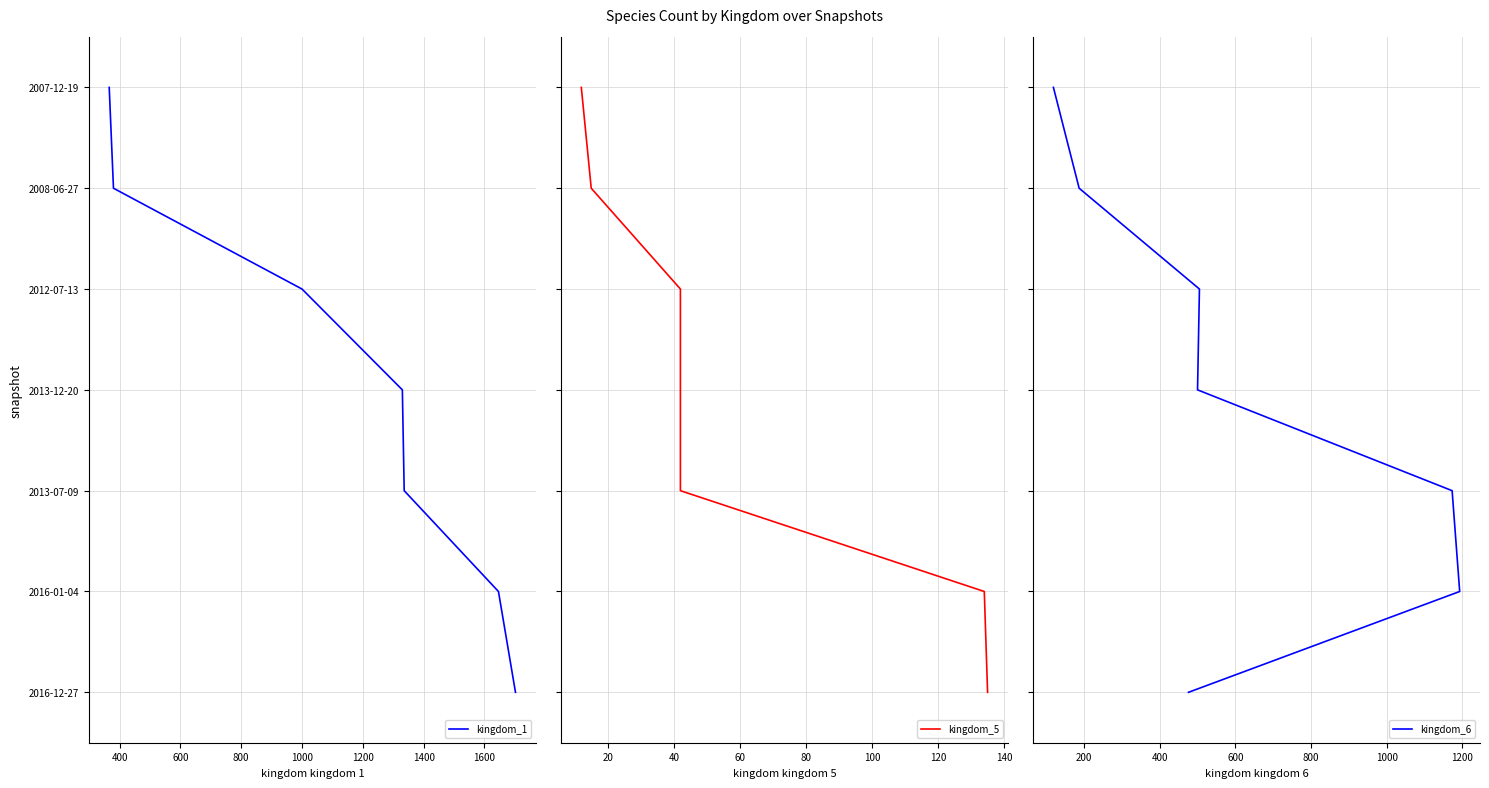

How many distinct data groups are displayed?

3